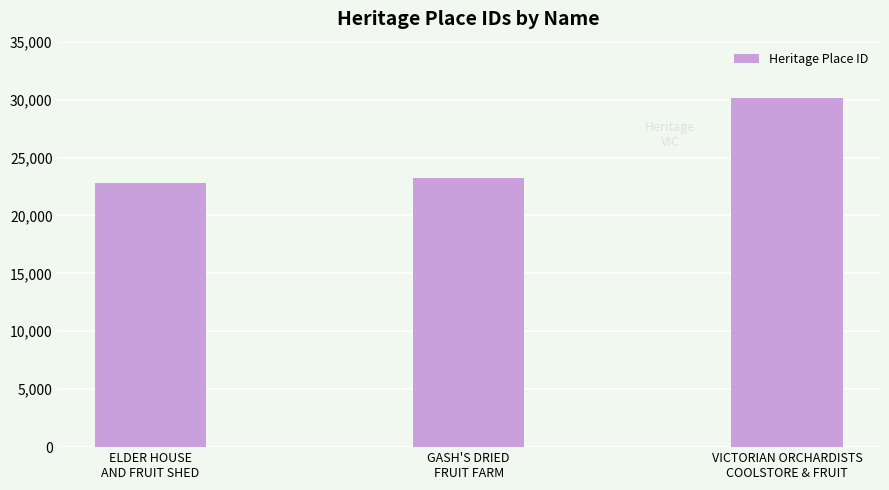

How many data points does each series have?

3